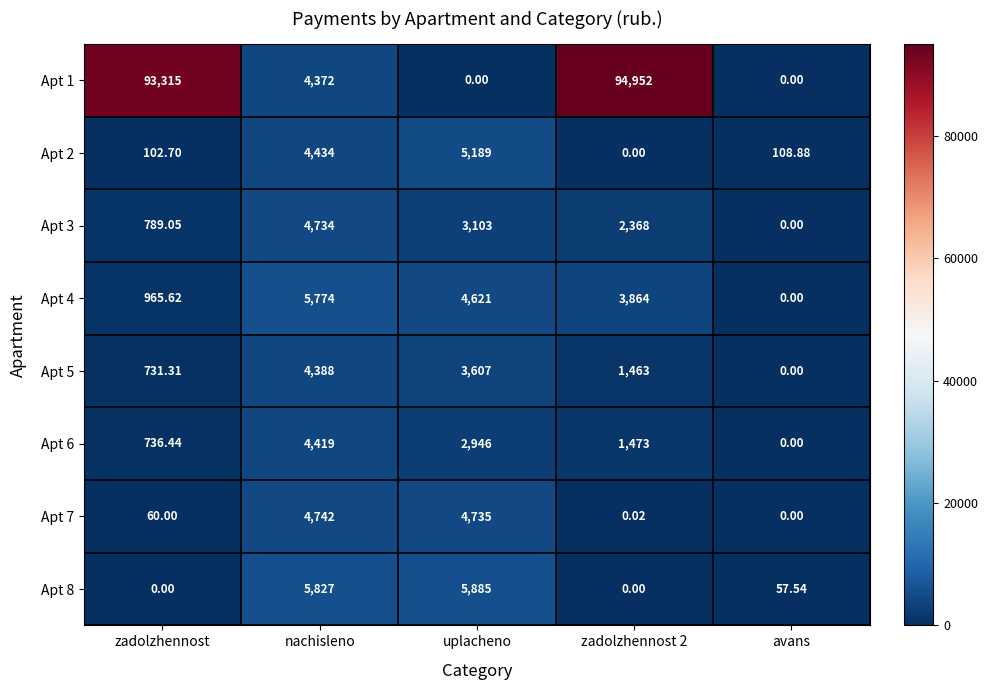

Which category has the highest value across all series?

zadolzhennost 2